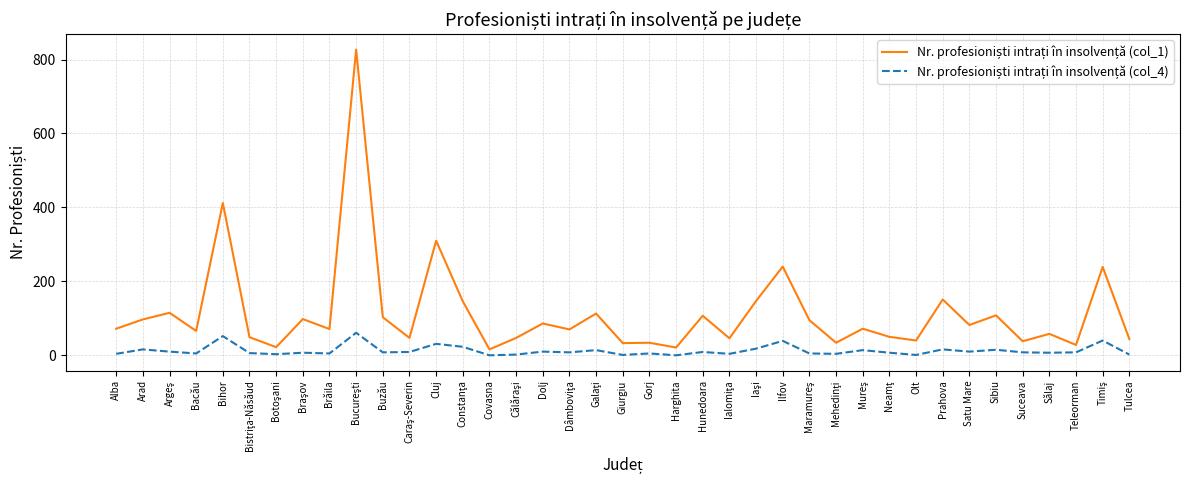

Is the value of Nr. profesioniști intrați în insolvență (col_4) at Brăila greater than the value of Nr. profesioniști intrați în insolvență (col_1) at Ilfov?

No